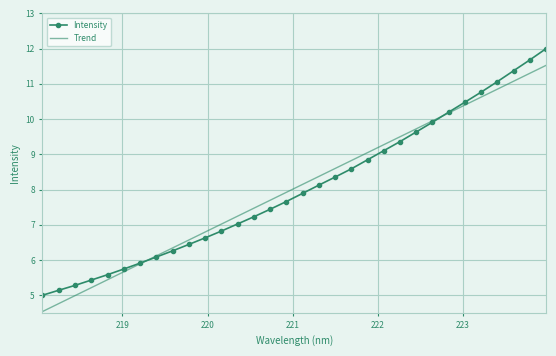

True or false: Trend has more than 0 interior local peaks.

False